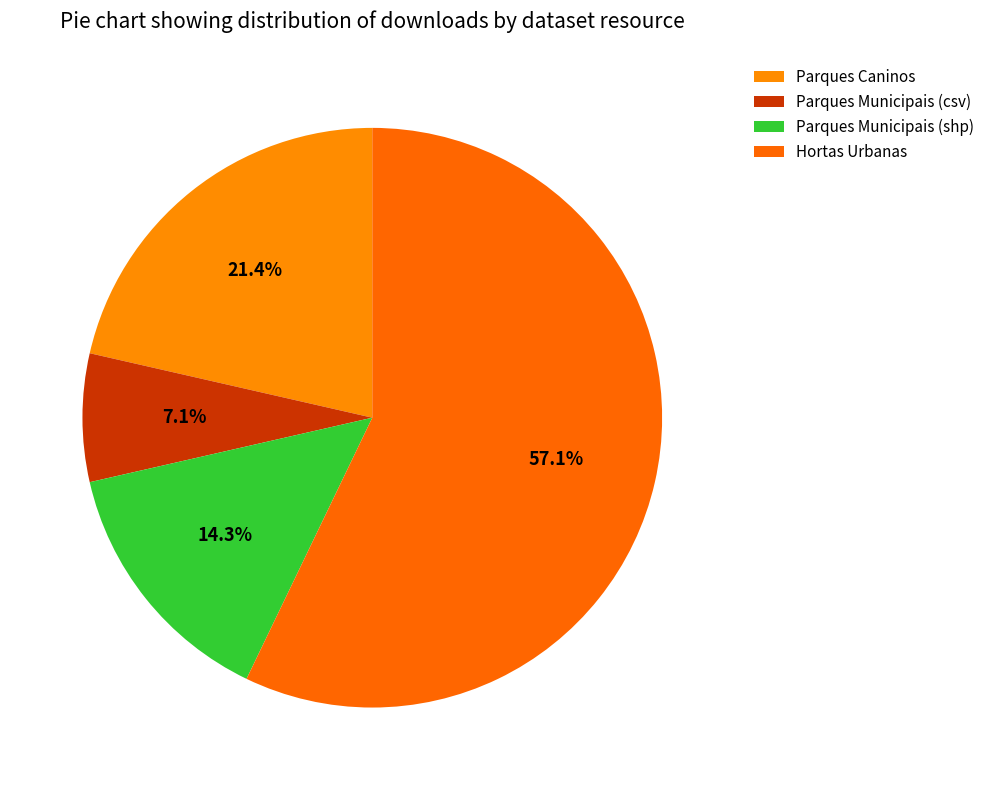

To the nearest percent, what is the average slice percentage?

25%